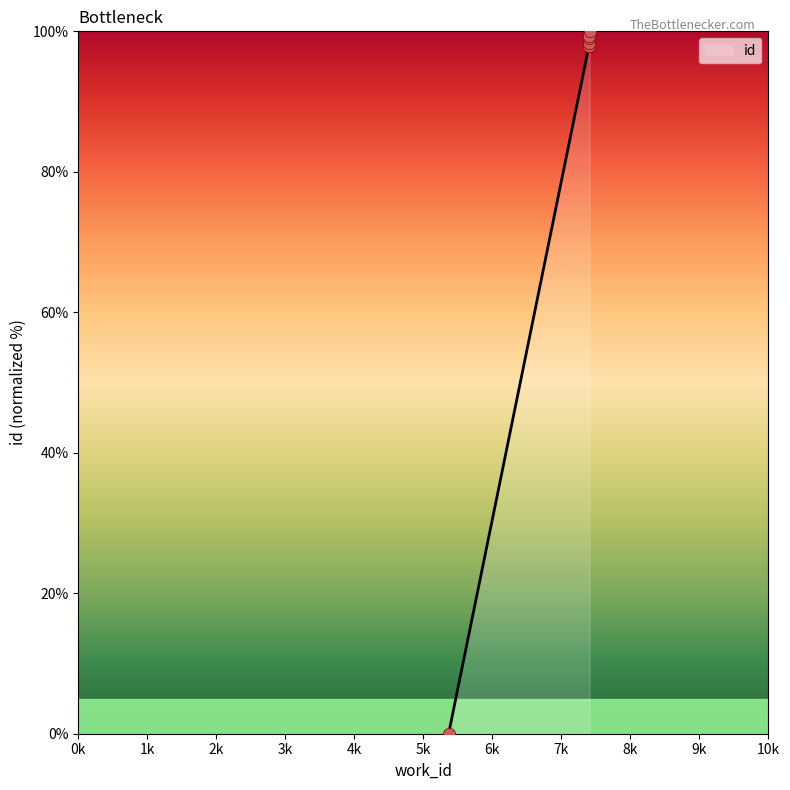

What is the ratio of the value at 7407 to the value at 7401?

1.0